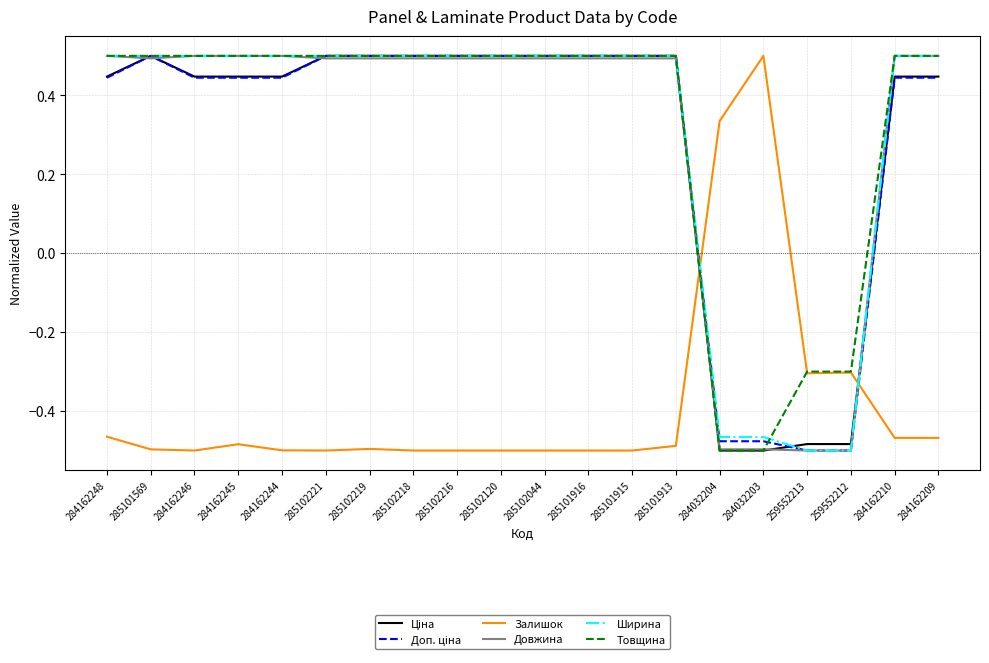

What position from the left is 285102219?

7